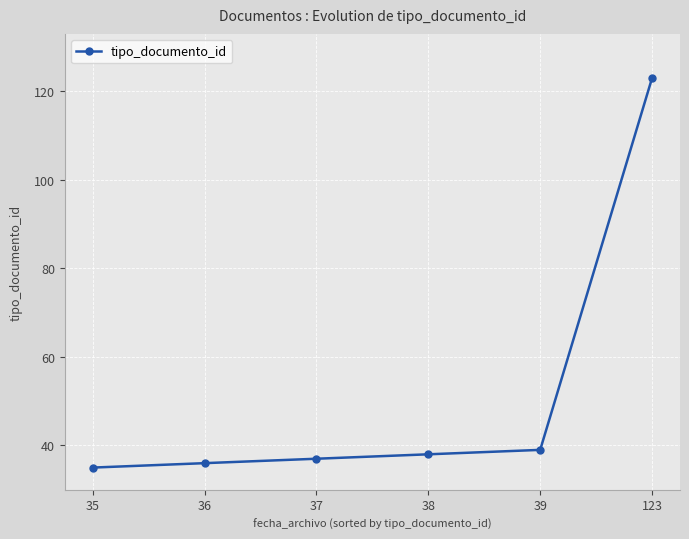

List the labels in order of value, smallest first.

35, 36, 37, 38, 39, 123